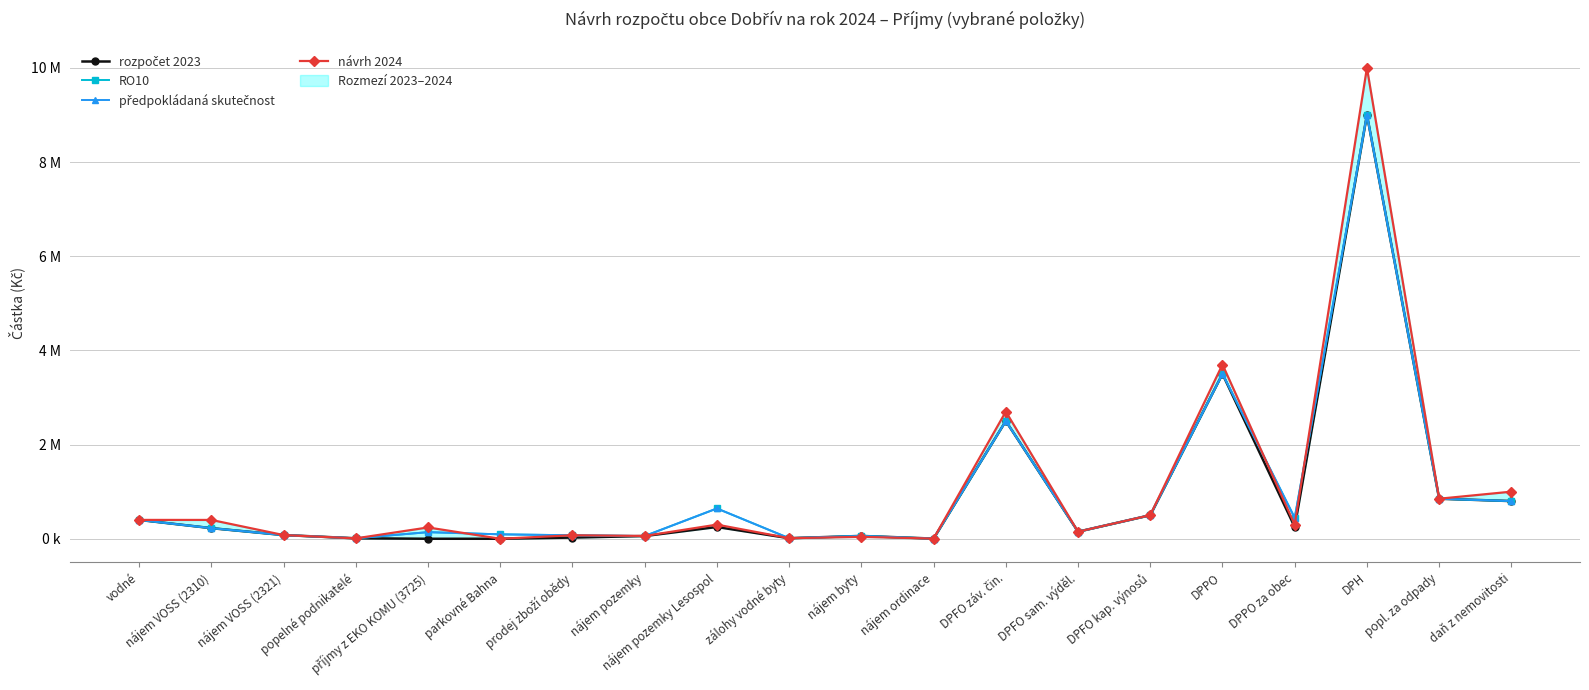

At popelné podnikatelé, list the series in order from smallest to largest.

návrh 2024, rozpočet 2023, RO10, předpokládaná skutečnost